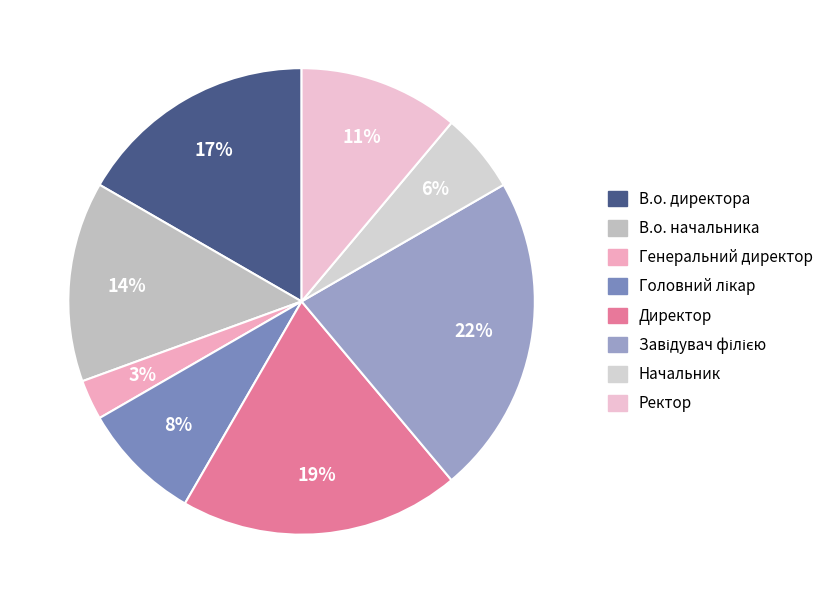

How many slices are in this pie chart?

8